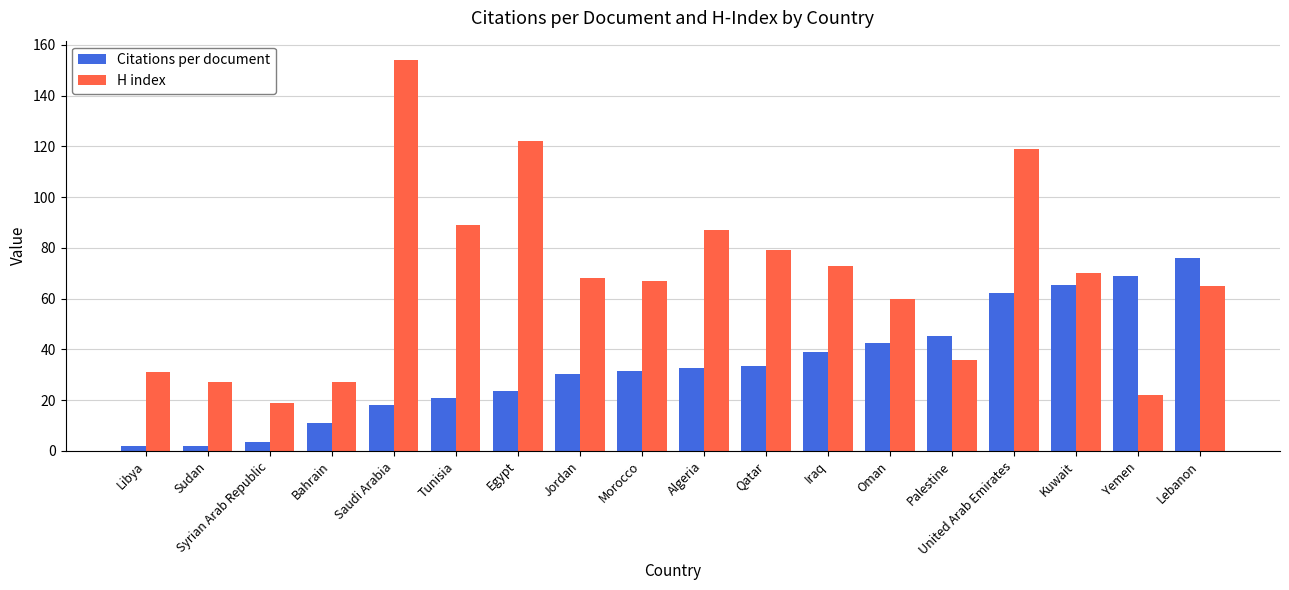

What is the difference between the H index values at Egypt and Saudi Arabia?

32.0